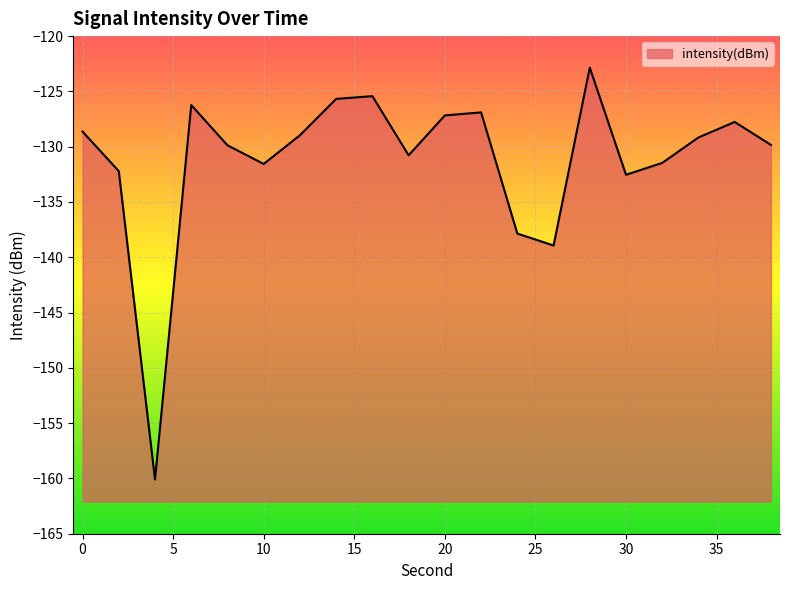

Rank the categories by value from highest to lowest.

28, 16, 14, 6, 22, 20, 36, 0, 12, 34, 38, 8, 18, 32, 10, 2, 30, 24, 26, 4